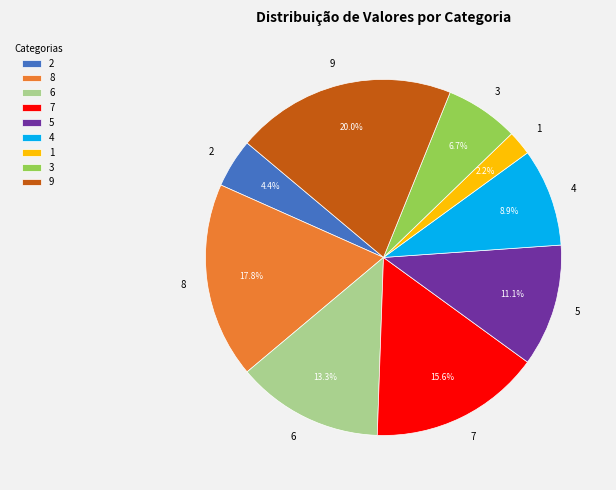

Does 5 represent more than half of the total?

No